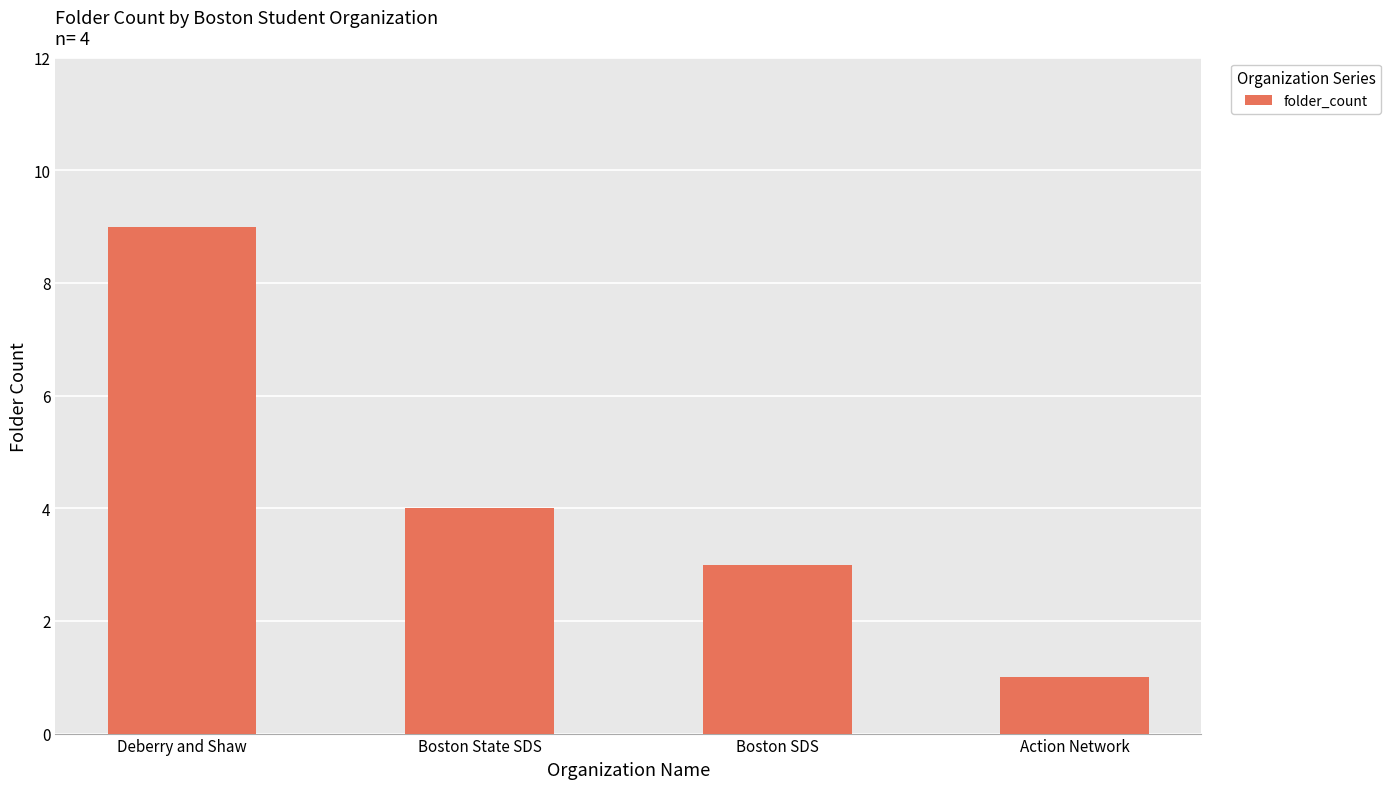

What is the difference between the second highest and minimum values?

3